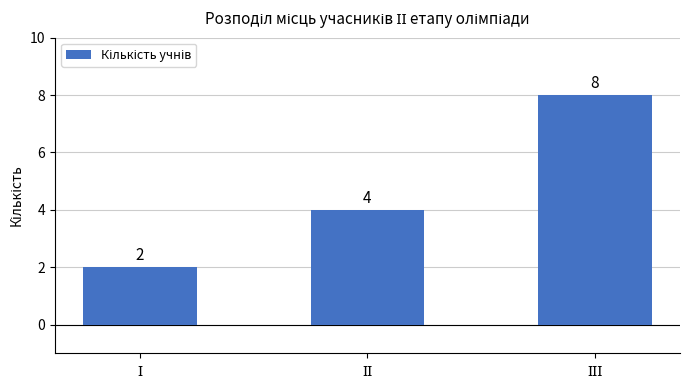

What is the maximum value shown in the chart?

8